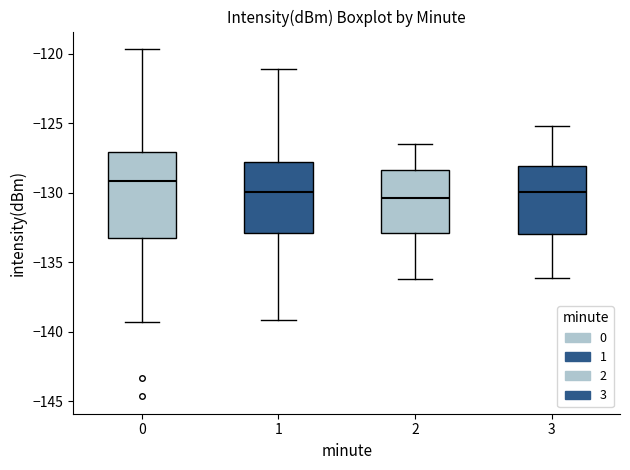

Which box's median line is the highest?

0